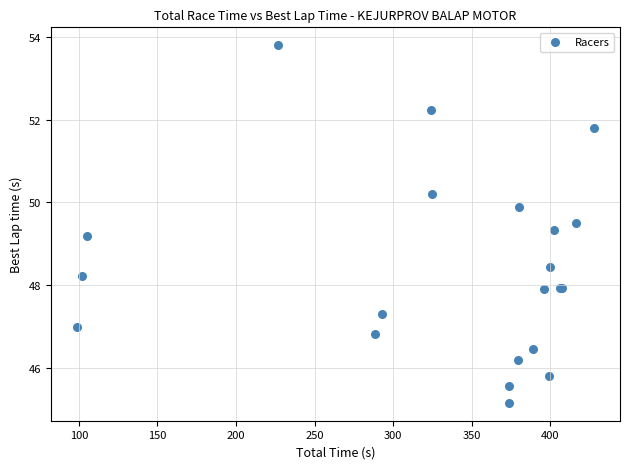

What Y value in the scatter plot is closest to 49?

49.2